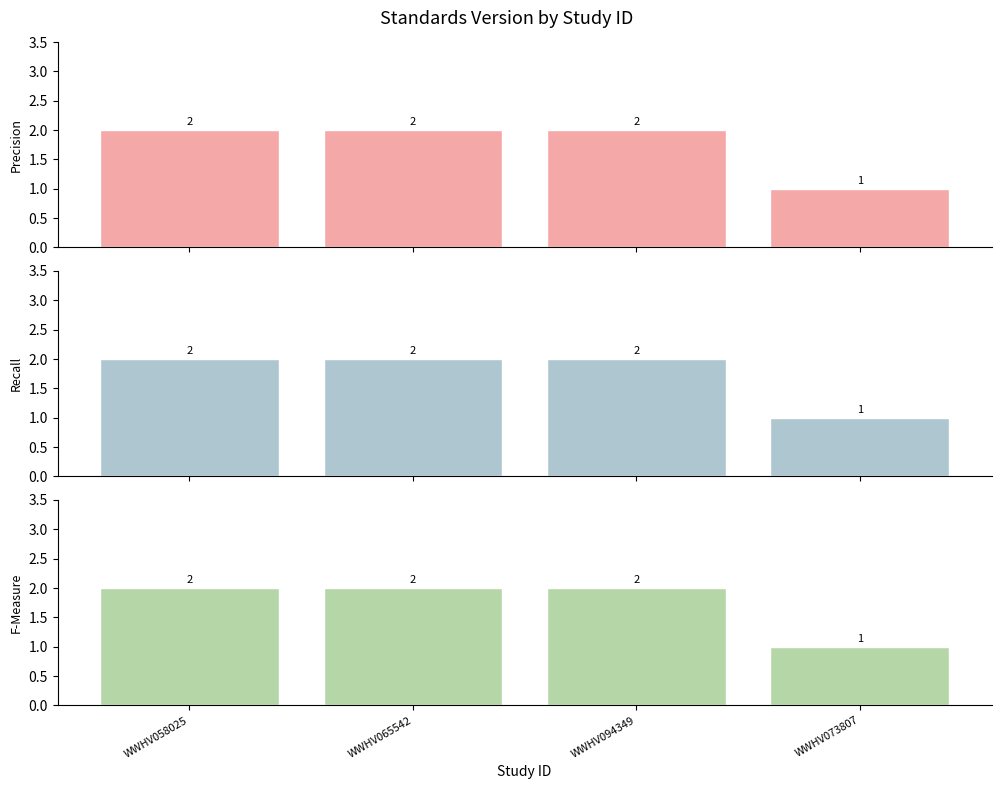

Is it true that Precision equals 1 at WWHV073807?

False